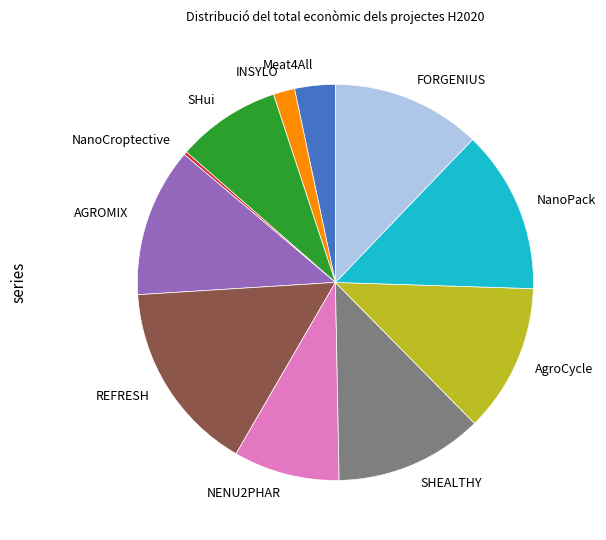

Is the sum of REFRESH and AGROMIX greater than half?

No